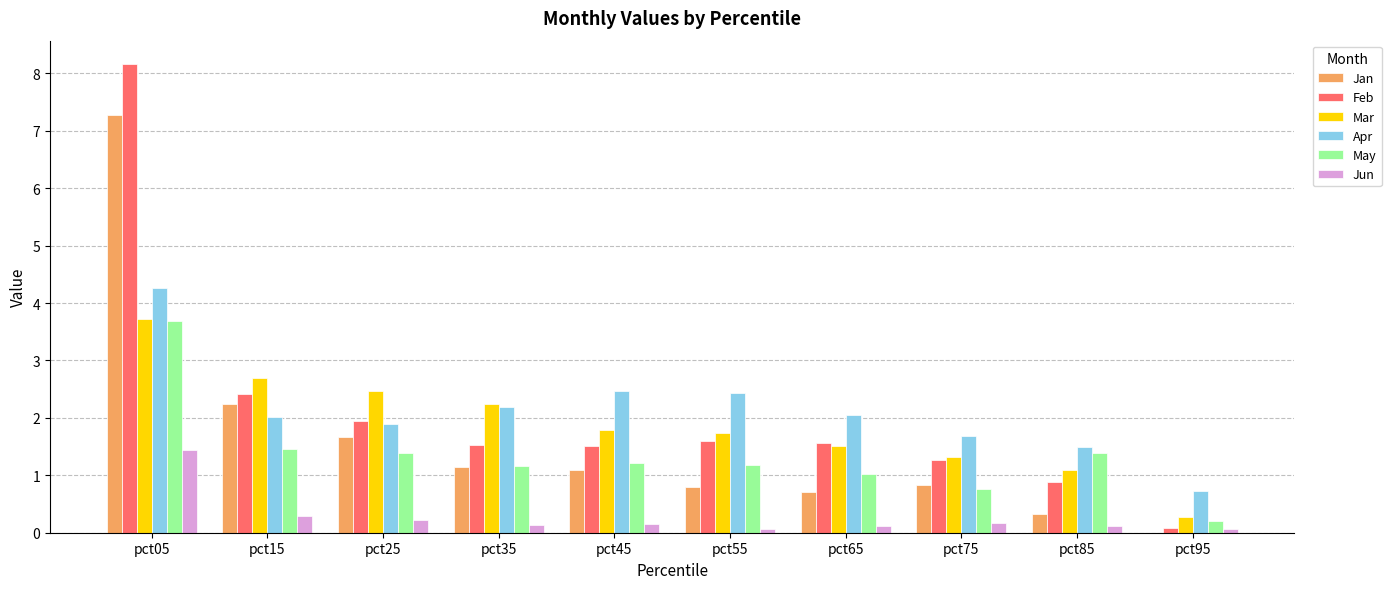

The value of Feb at pct85 is 0.9. True or false?

True